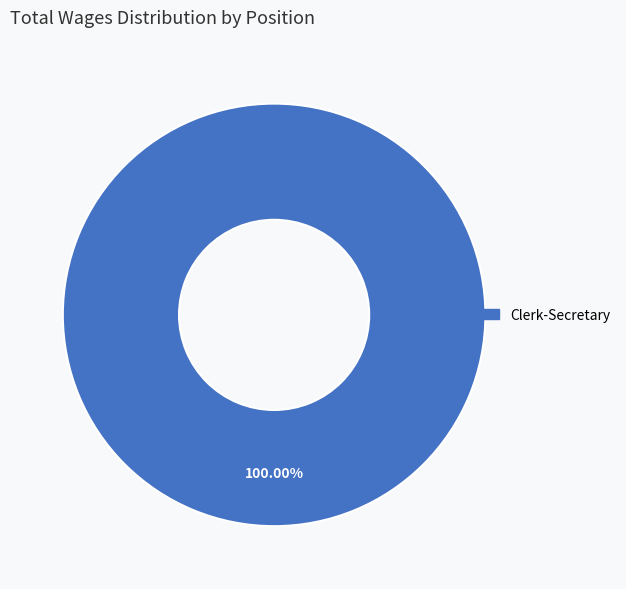

Is there any slice that represents more than half of the pie?

Yes